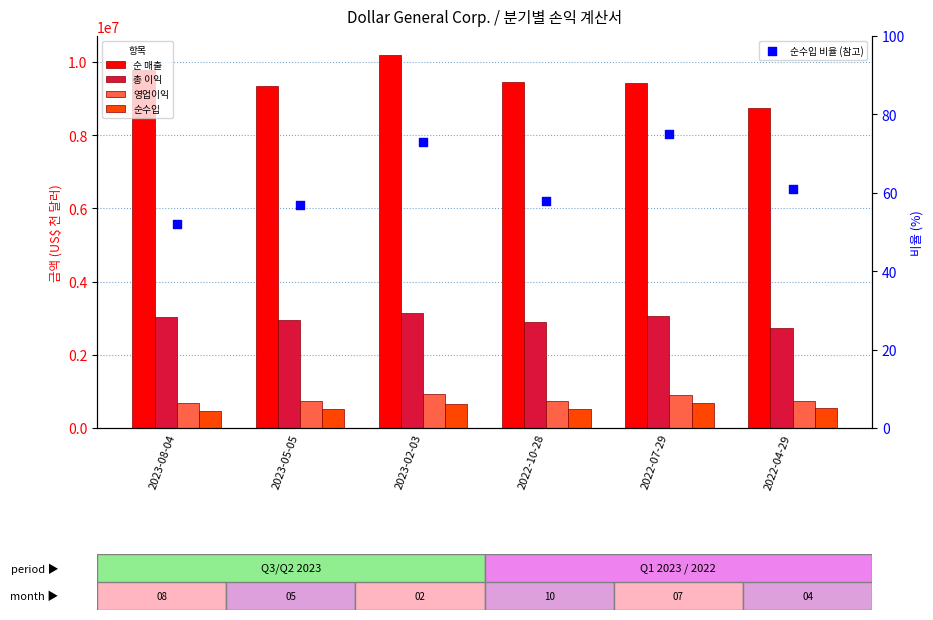

What are all the series names shown in the legend?

순 매출, 총 이익, 영업이익, 순수입, 순수입 비율 (참고)